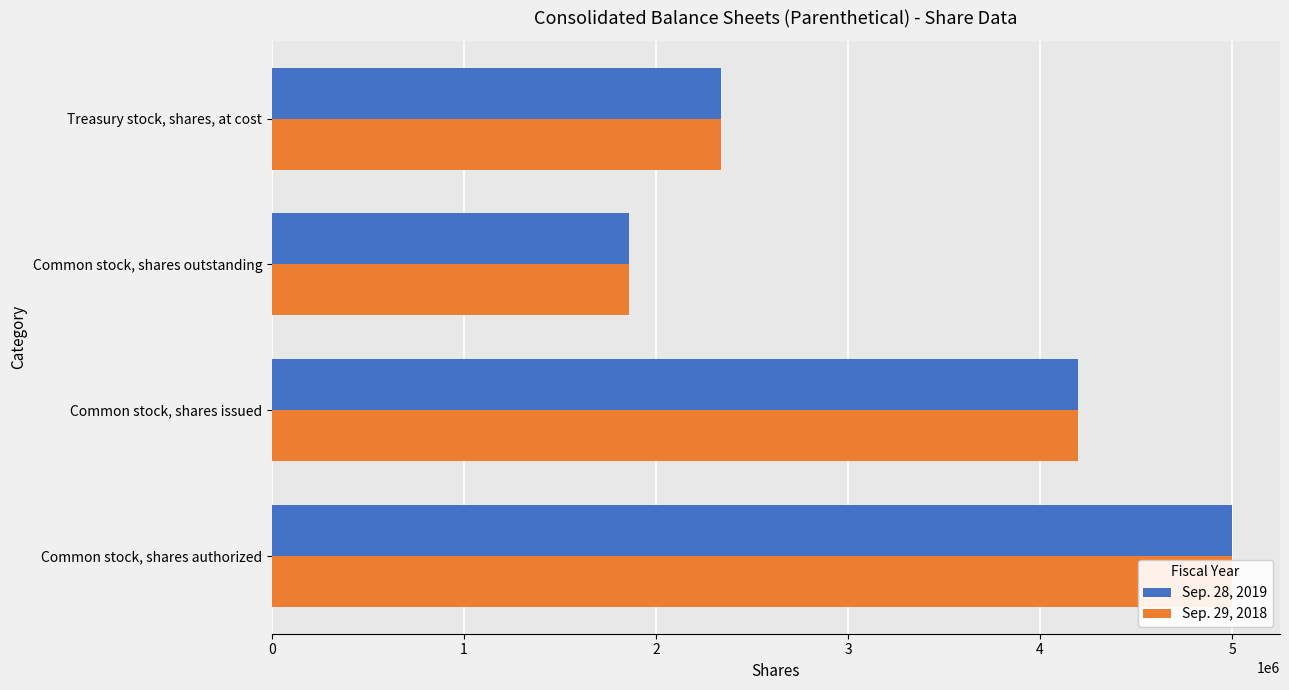

Are the bars grouped side by side (vs. stacked)?

Yes